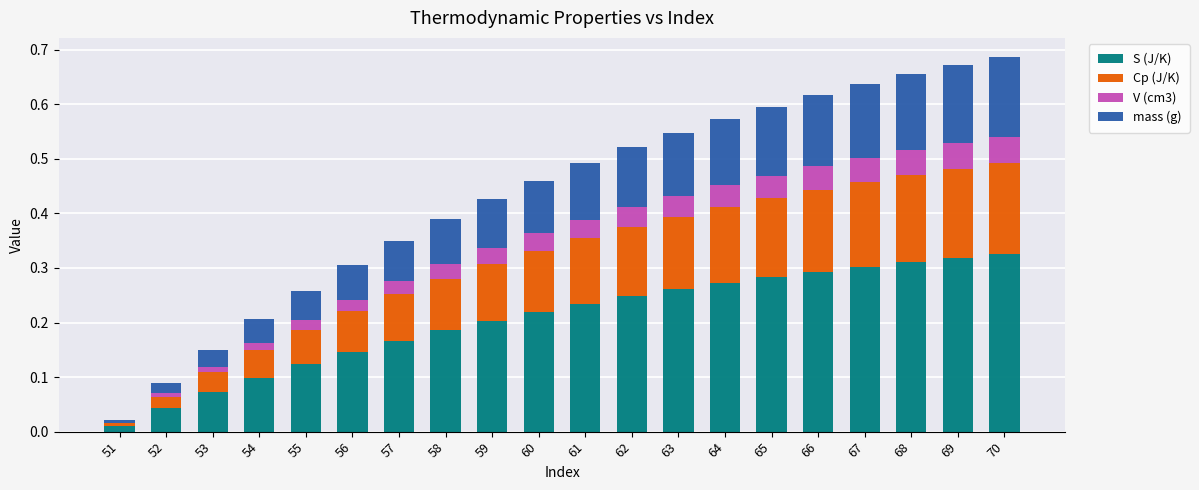

Are the bars horizontal?

No